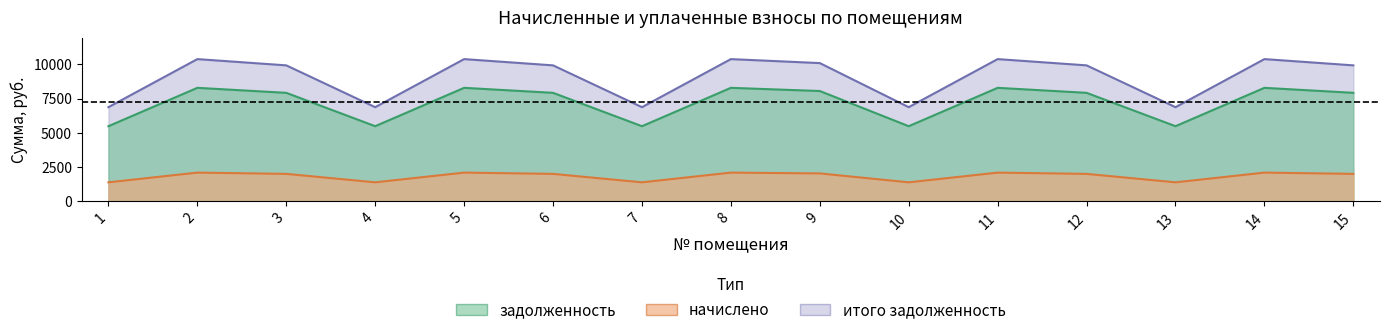

Is the value of задолженность at 11 greater than the value of начислено at 13?

Yes